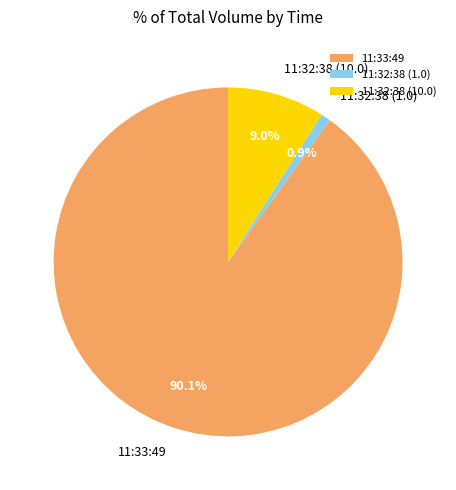

To the nearest percent, what percentage of the pie is 11:32:38 (10.0)?

9%